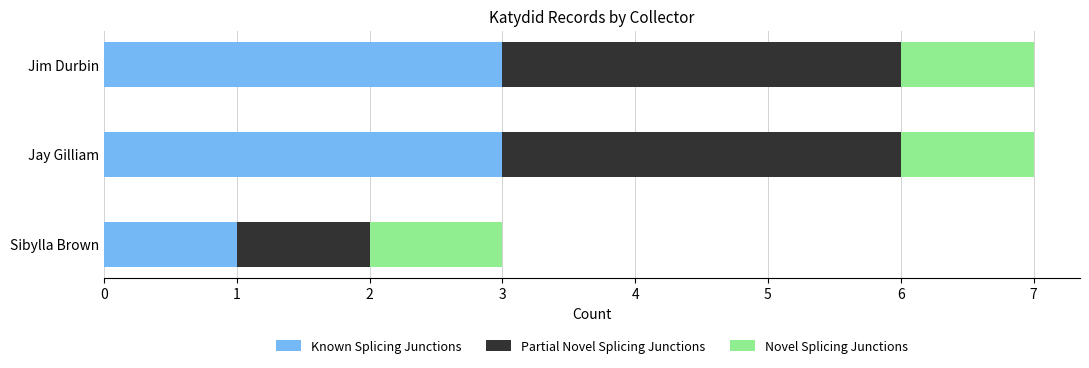

What are all the series names shown in the legend?

Known Splicing Junctions, Partial Novel Splicing Junctions, Novel Splicing Junctions